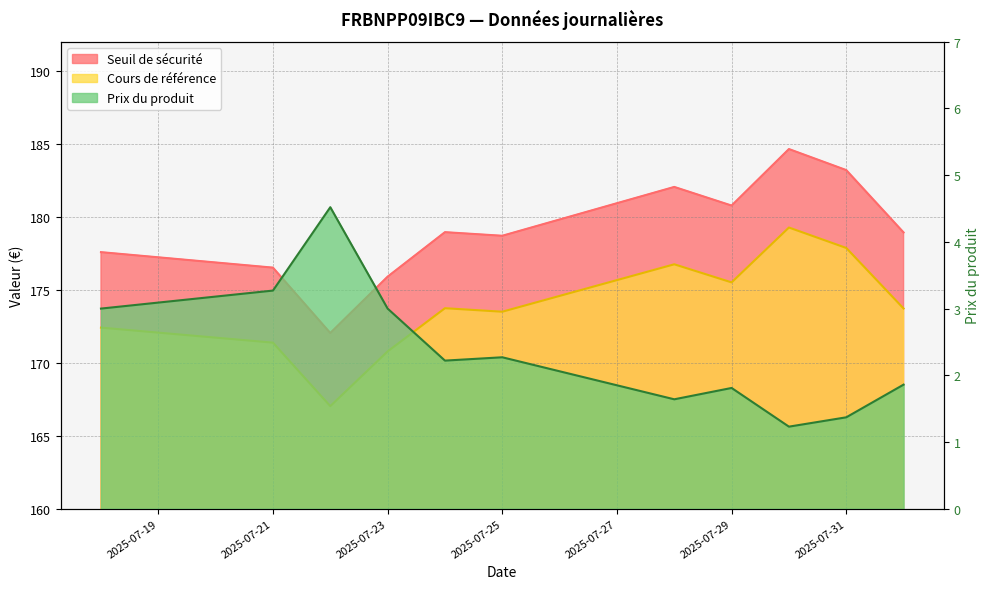

What are all the series names shown in the legend?

Seuil de sécurité, Cours de référence, Prix du produit